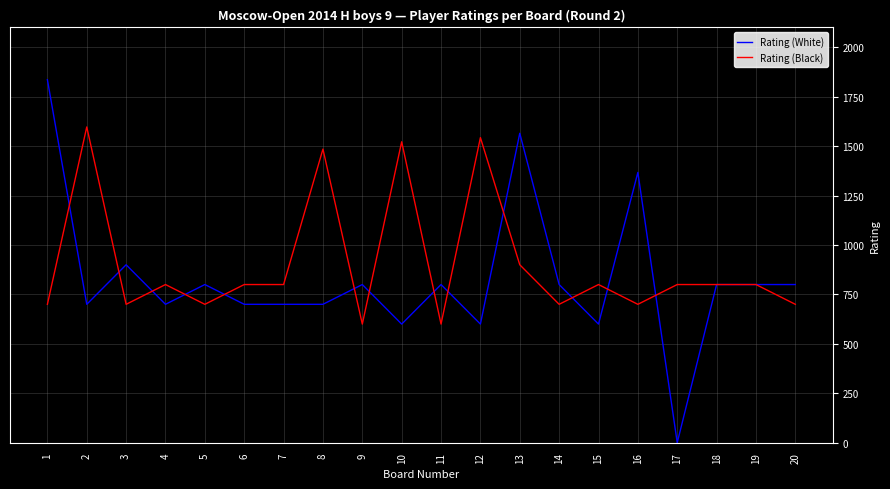

What is the total value across all series at 6?

1500